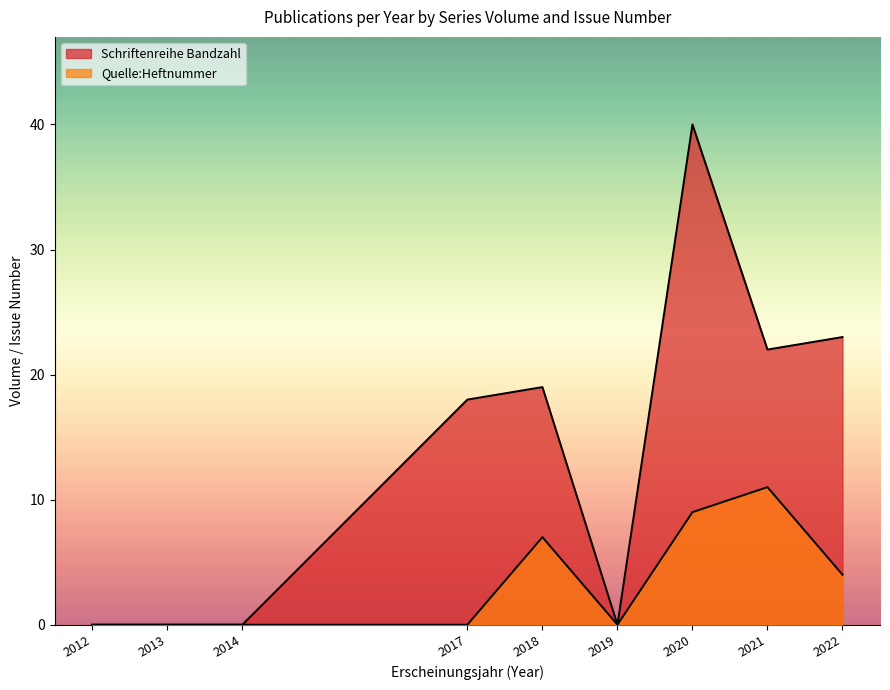

Rank the series at 2022 from highest to lowest value.

Schriftenreihe Bandzahl, Quelle:Heftnummer